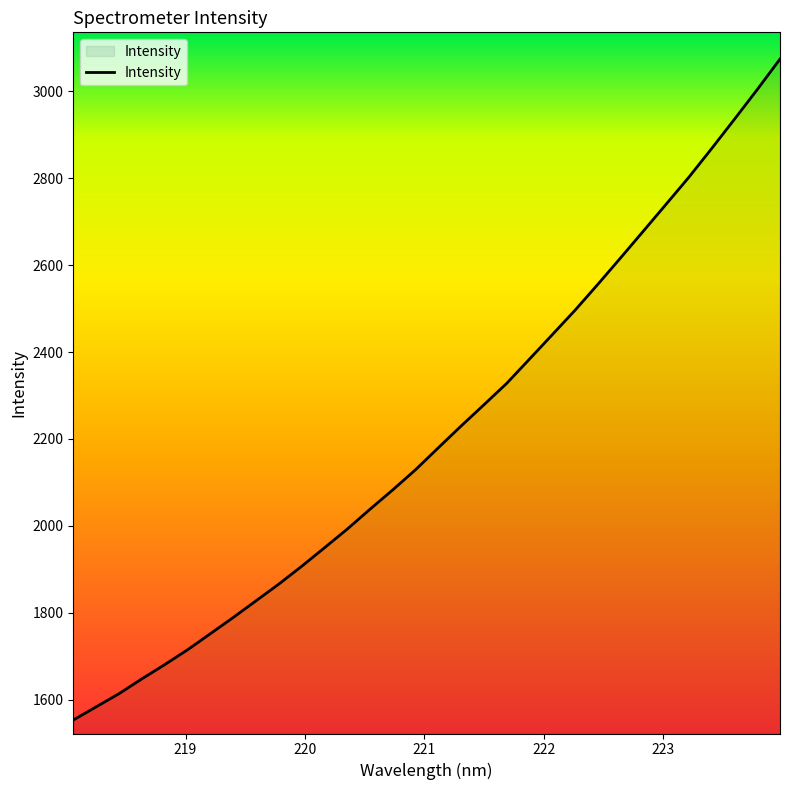

Does the chart have visible grid lines?

No